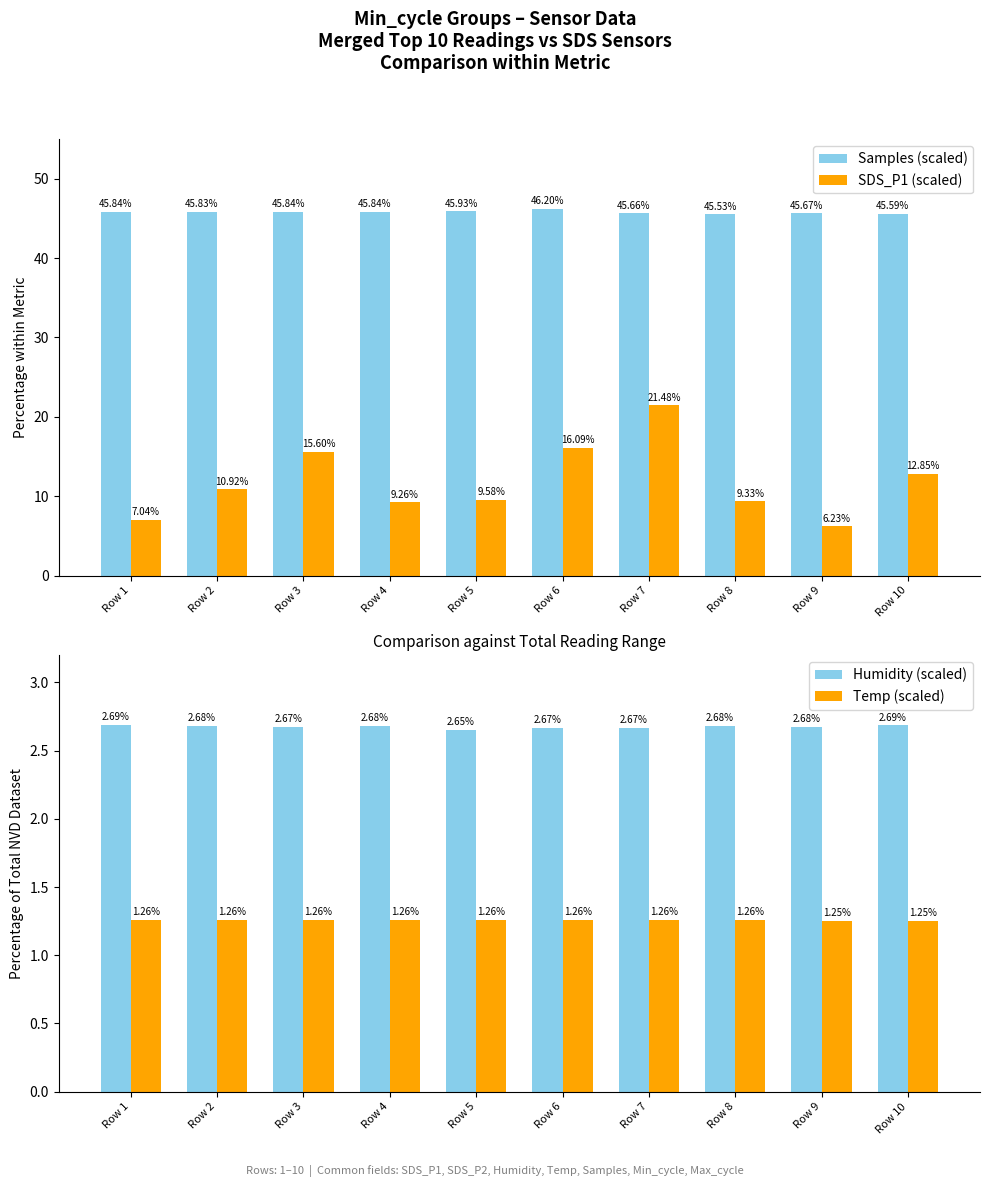

Is the value of Humidity (scaled) at Row 1 greater than the value of Temp (scaled) at Row 3?

Yes